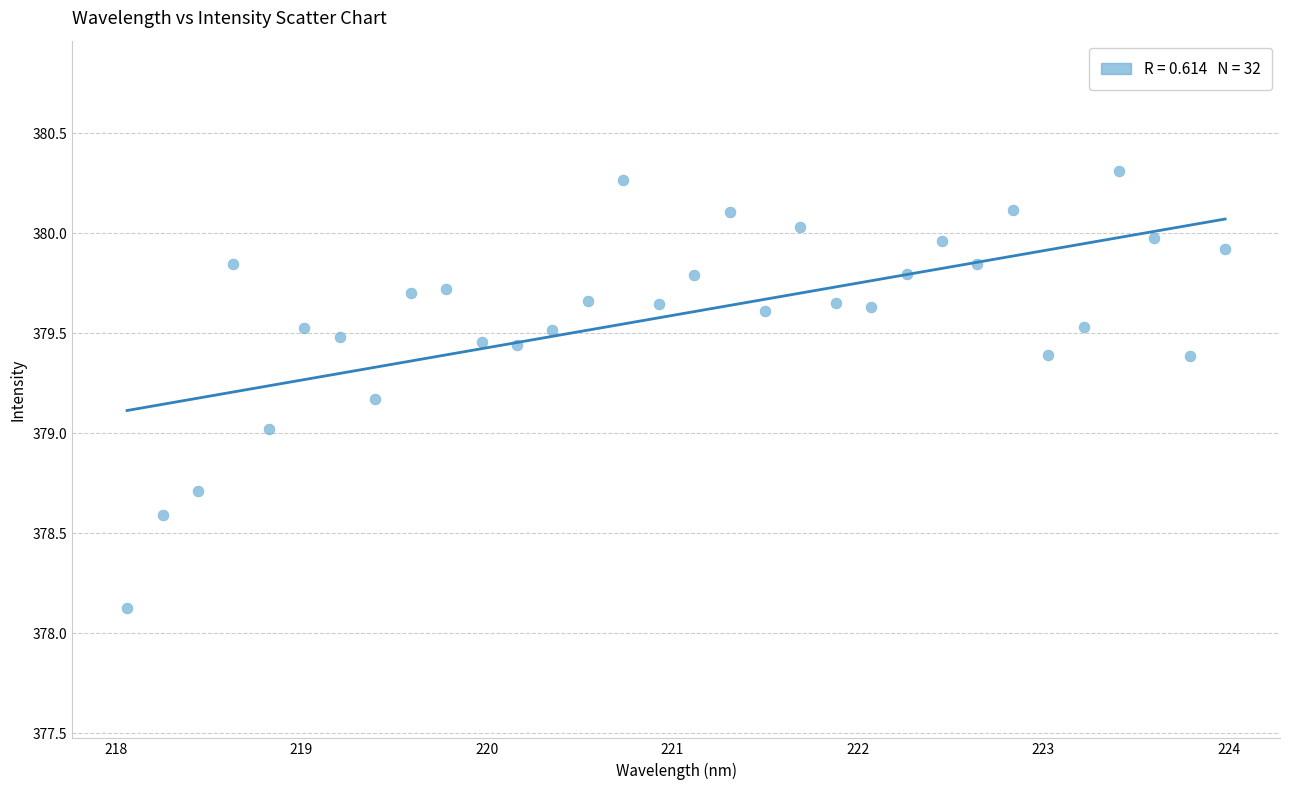

What is the range of Y values (max minus min)?

2.2